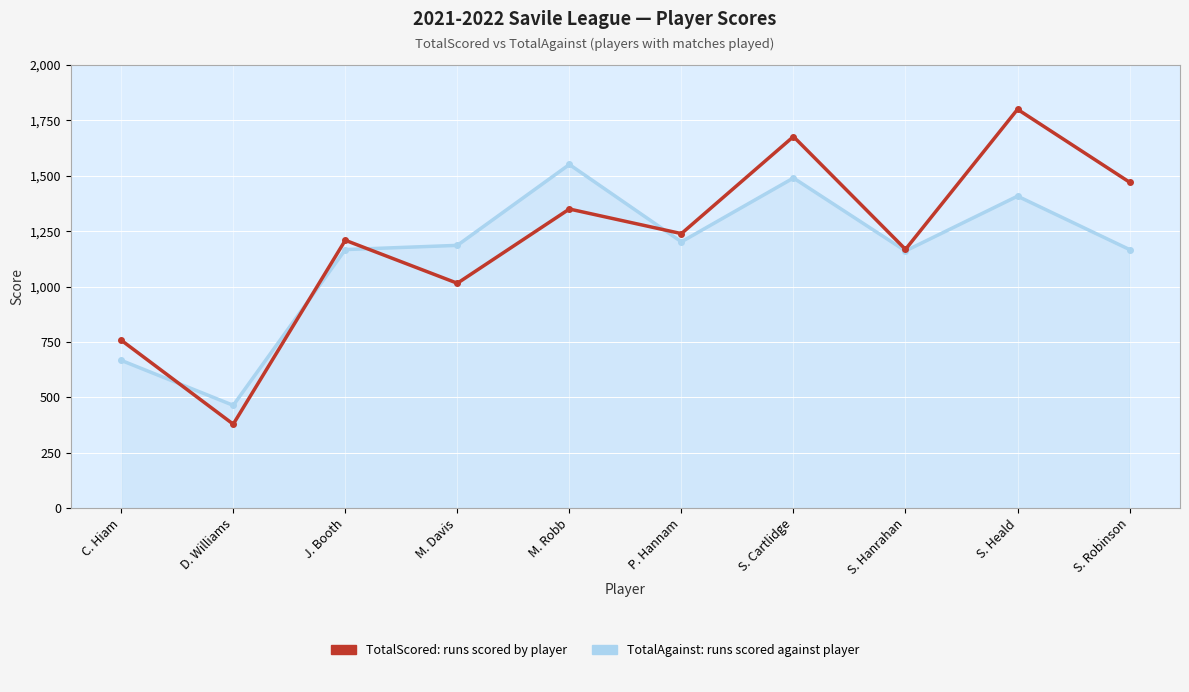

What is the total value across all series at S. Robinson?

2638